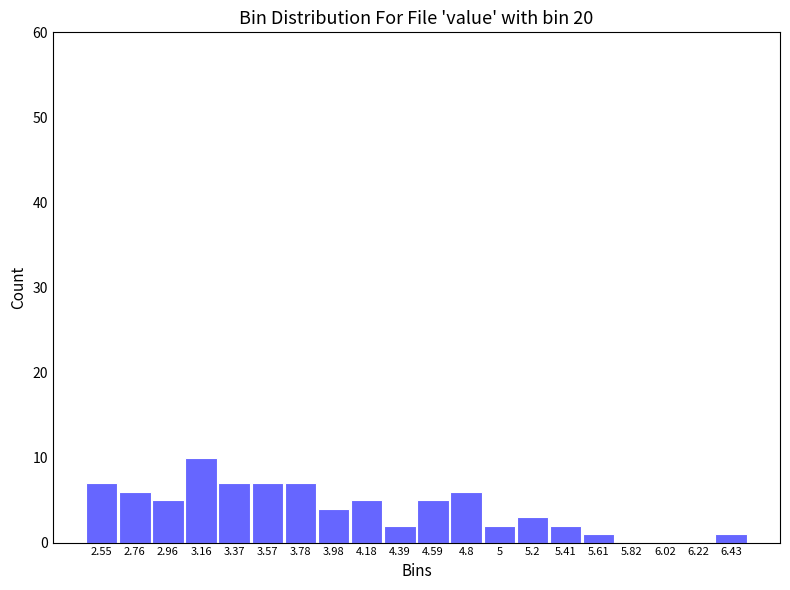

Which range on the x-axis has the tallest bar?

3.05 to 3.25